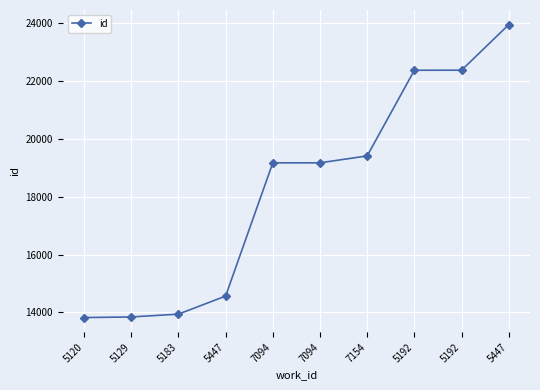

What is the change in value from 5120 to 5183?

+118